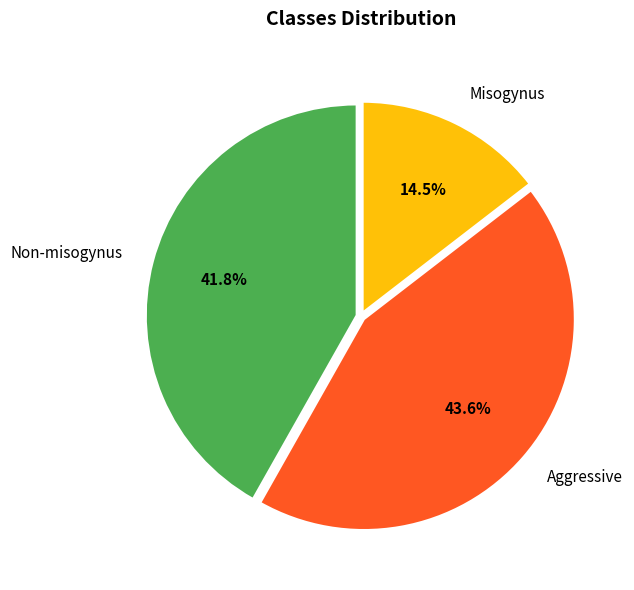

What percentage do Aggressive and Non-misogynus together represent?

85.5%